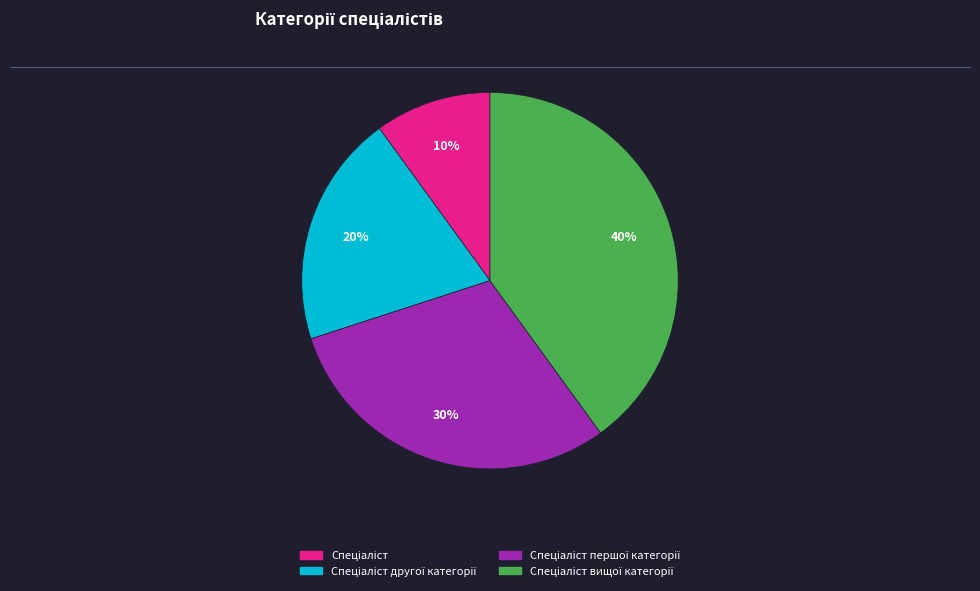

To the nearest percent, what is the difference between the largest and smallest slice percentages?

30%